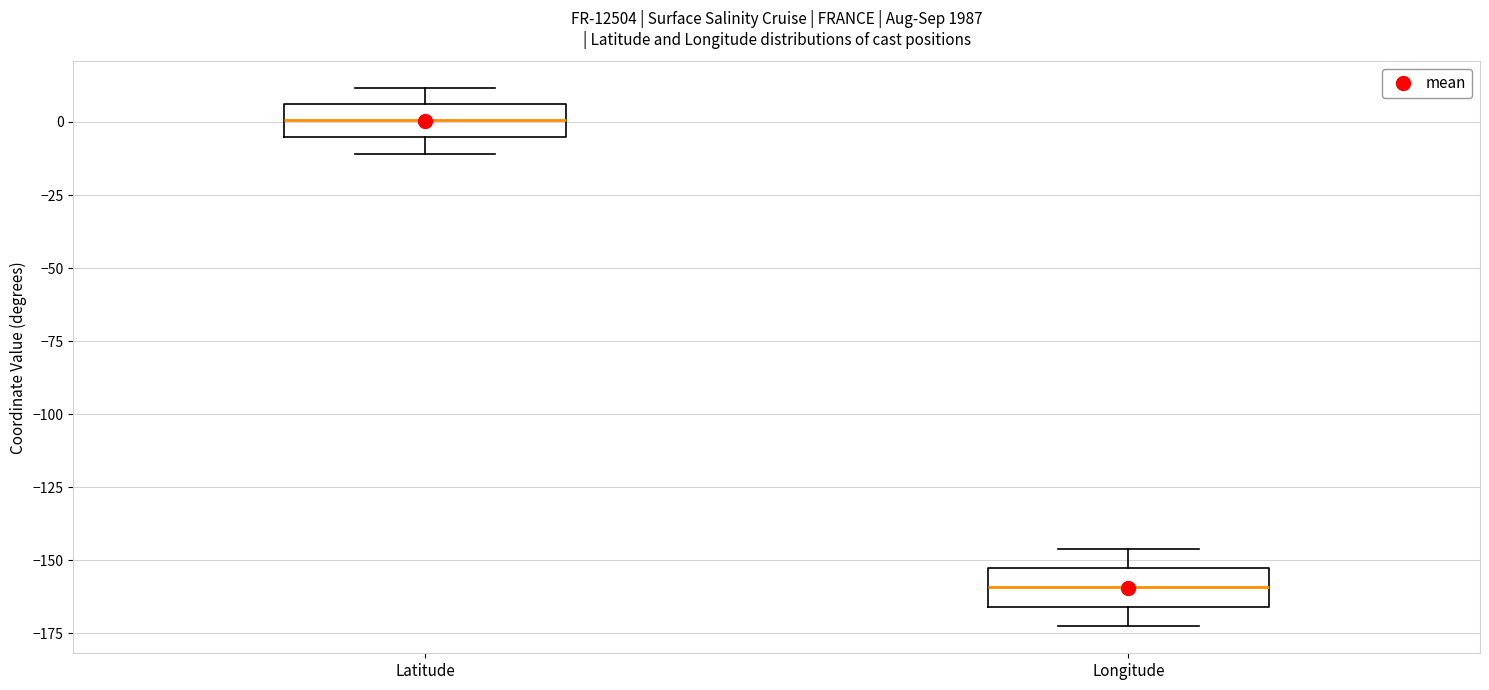

Reading left to right, read every box against the y-axis: the position of its median line, the range the box covers, and the ends of its whiskers. The values are not printed on the chart, so give them approximately, as read against the axis.

Latitude: median 0, box -5 to 5, whiskers -10 to 10
Longitude: median -160, box -165 to -155, whiskers -175 to -145